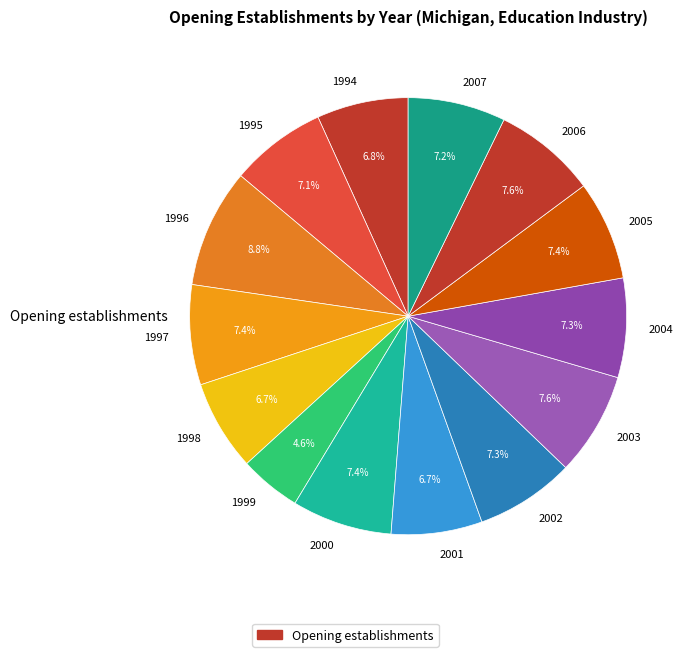

Which slice is the largest?

1996